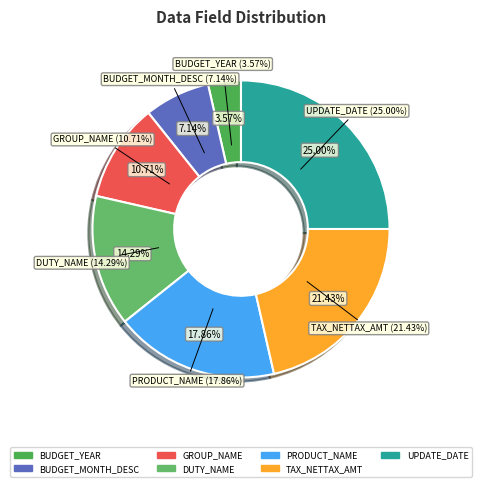

To the nearest percent, what percentage of the pie is BUDGET_MONTH_DESC?

7%